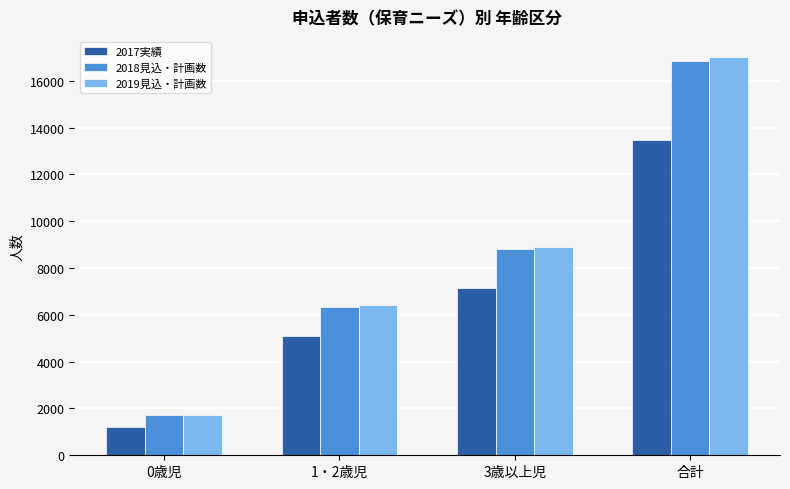

What is the sum of all 2018見込・計画数 values?

33708